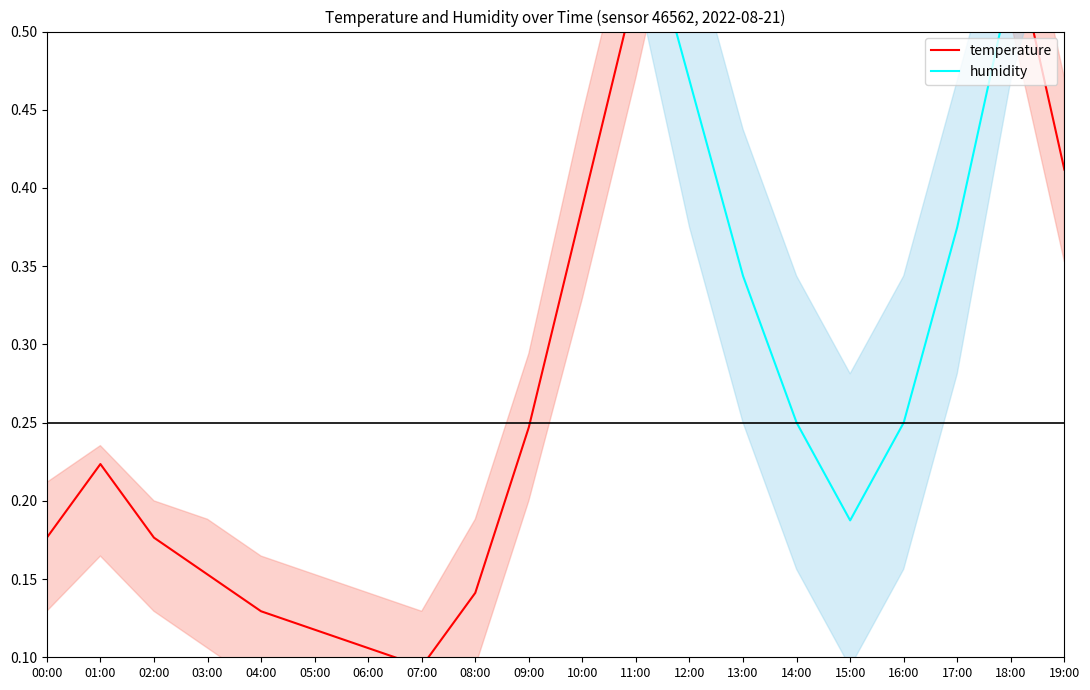

Which category has the lowest value across all series?

07:00